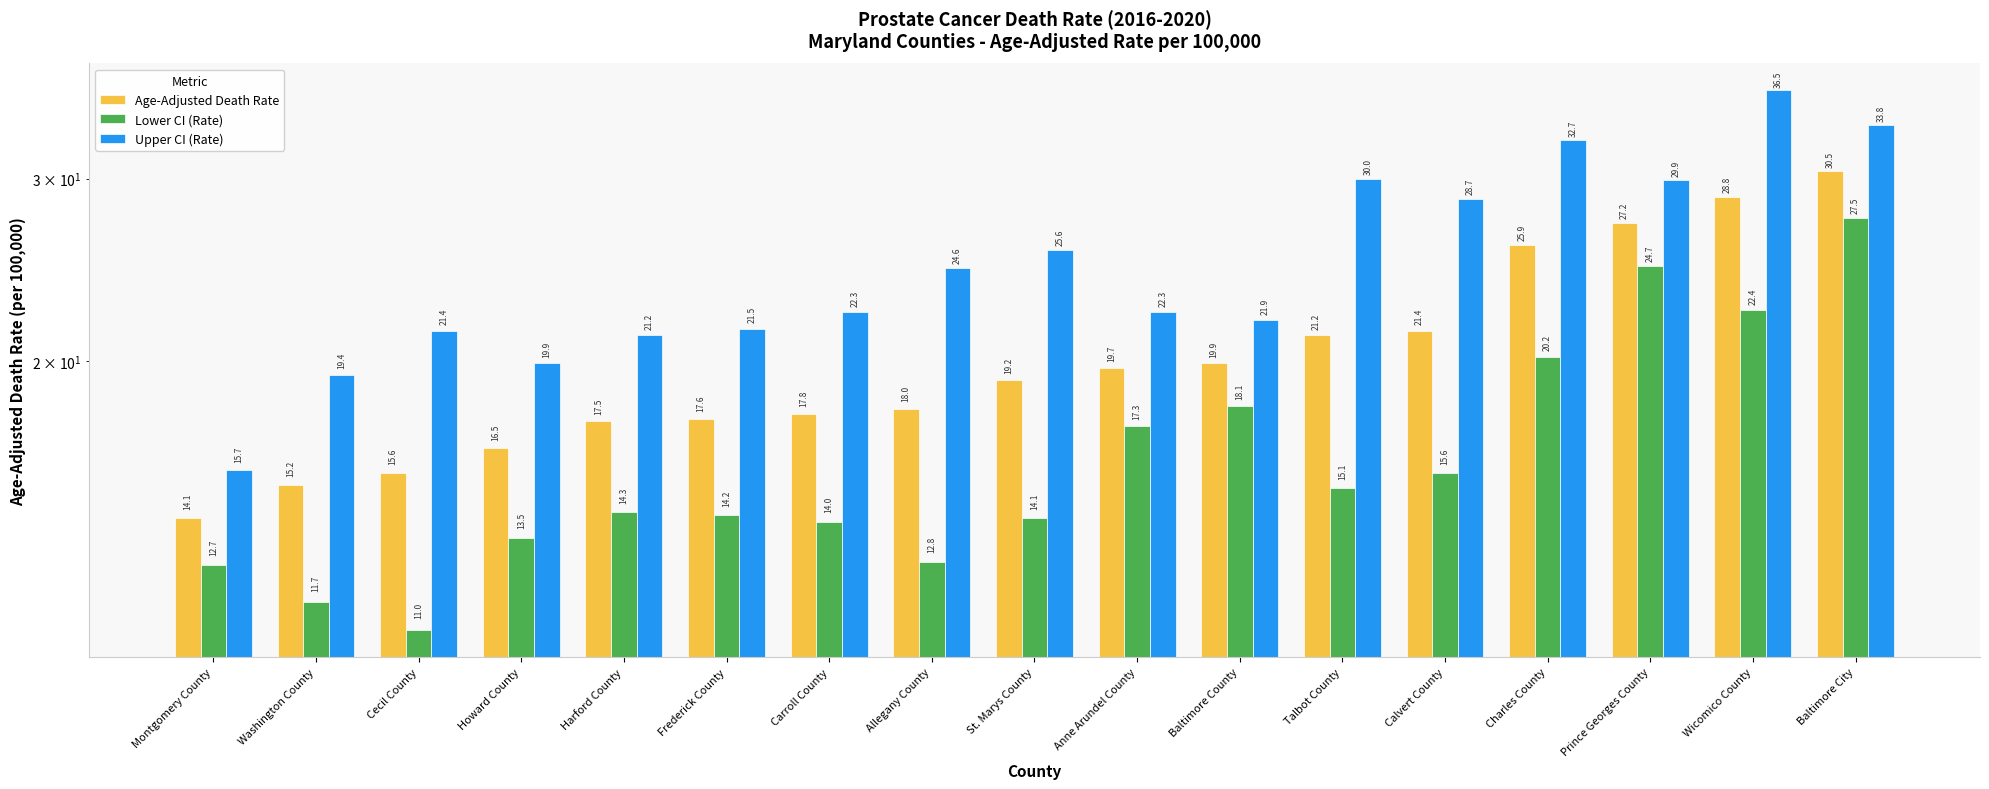

Which series has the largest total across all categories?

Upper CI (Rate)